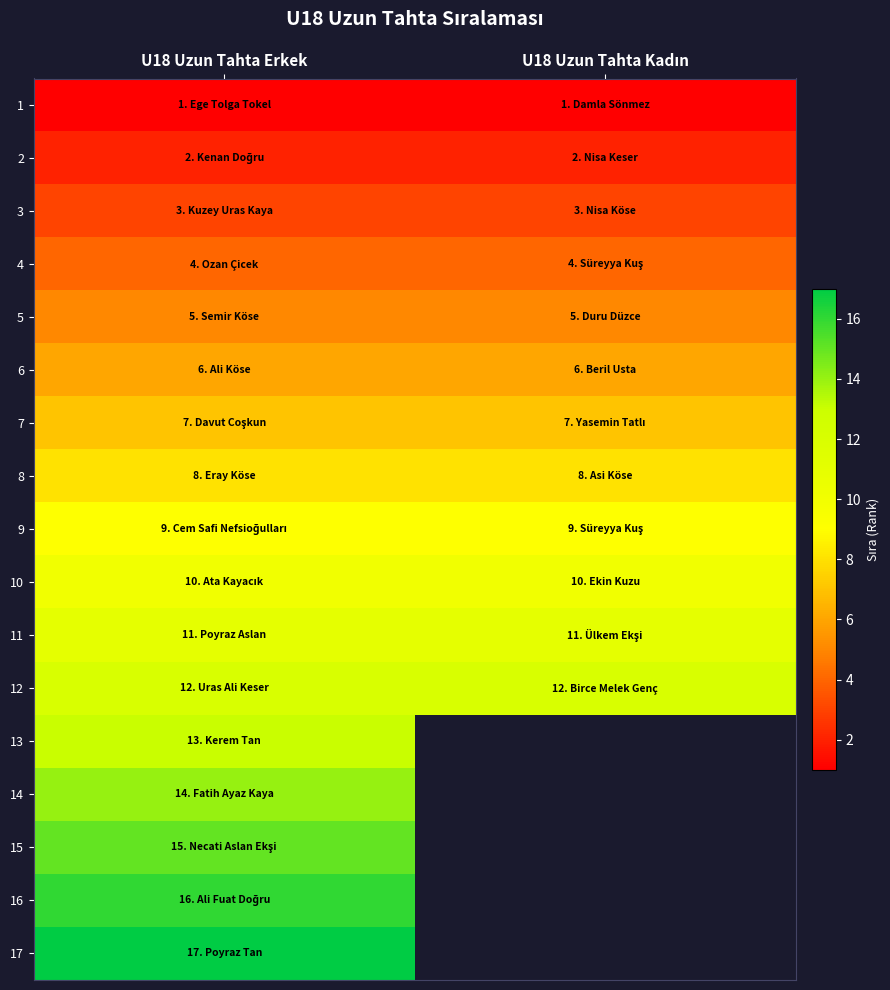

What is the spread (max minus min) of values at U18 Uzun Tahta Kadın?

11.0